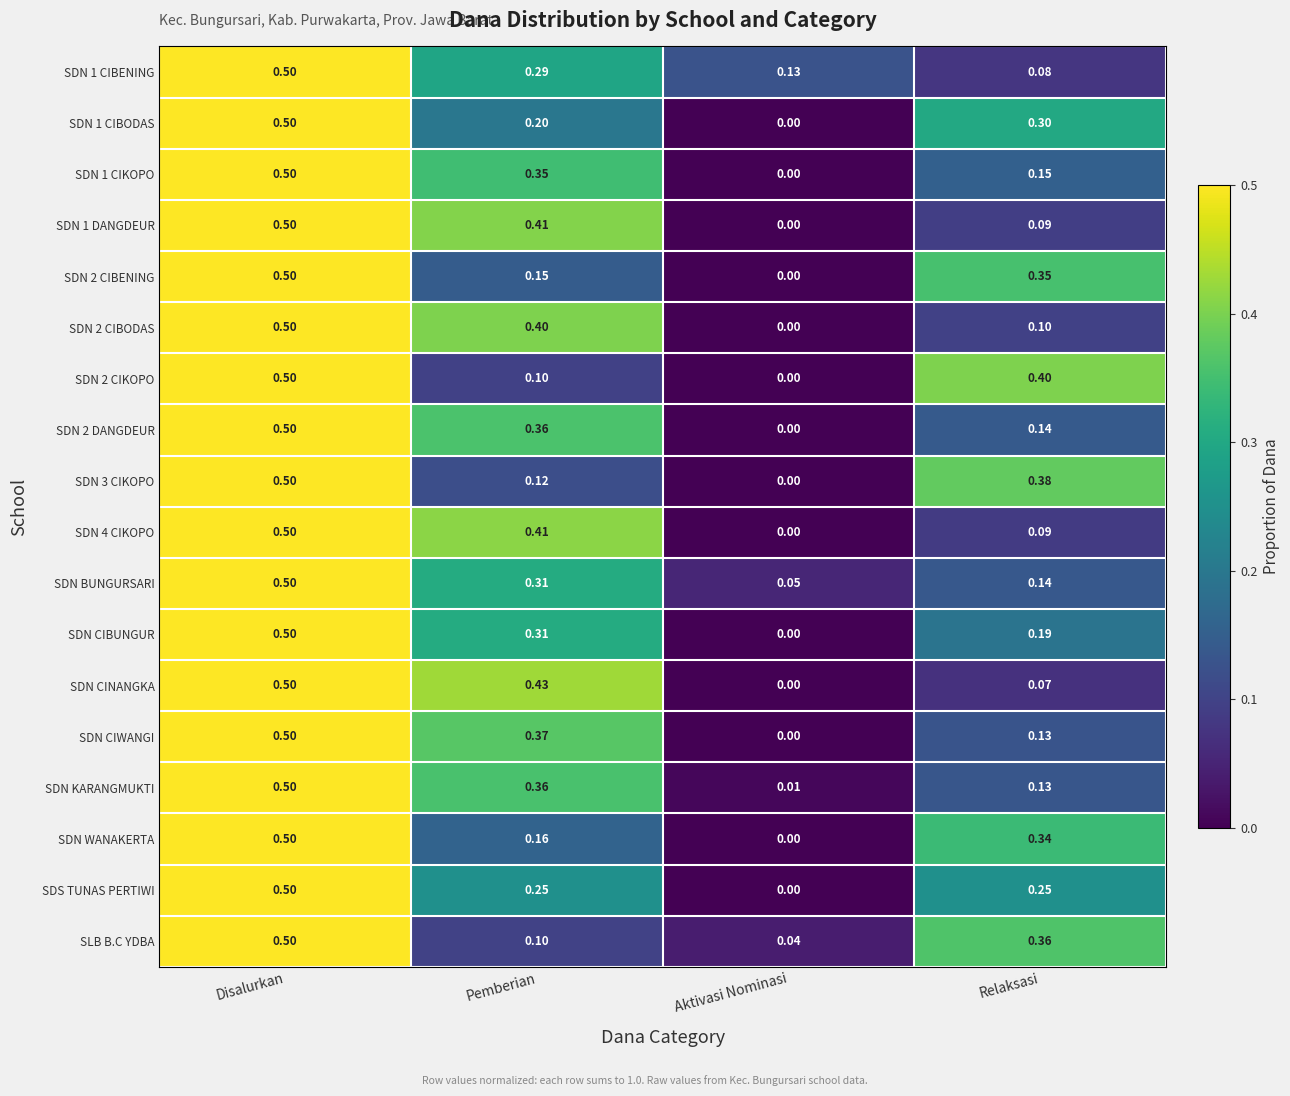

Which series changed the most between Disalurkan and Relaksasi?

SDN CINANGKA